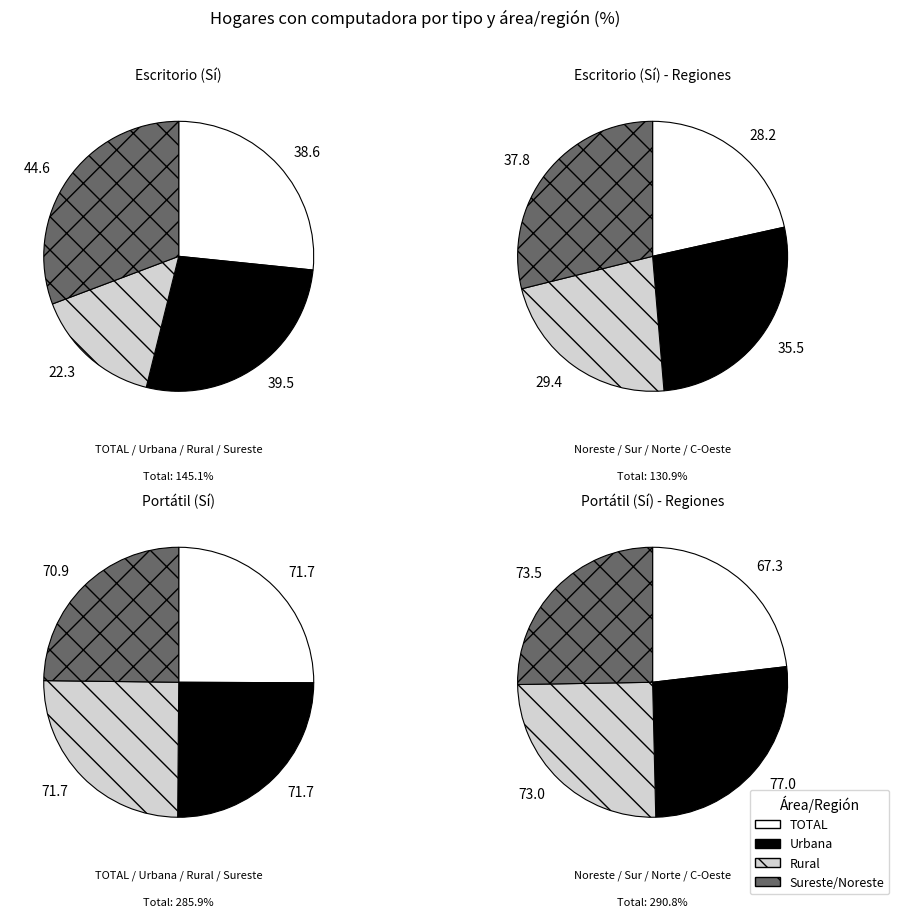

Is there any slice that represents more than half of the pie?

No